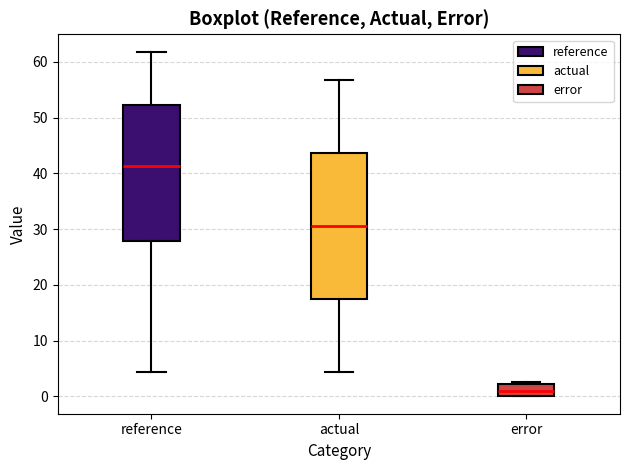

Reading left to right, read every box against the y-axis: the position of its median line, the range the box covers, and the ends of its whiskers. The values are not printed on the chart, so give them approximately, as read against the axis.

reference: median 41, box 28 to 52, whiskers 4 to 62
actual: median 31, box 18 to 44, whiskers 4 to 57
error: median 1, box 0 to 2, whiskers 0 to 3